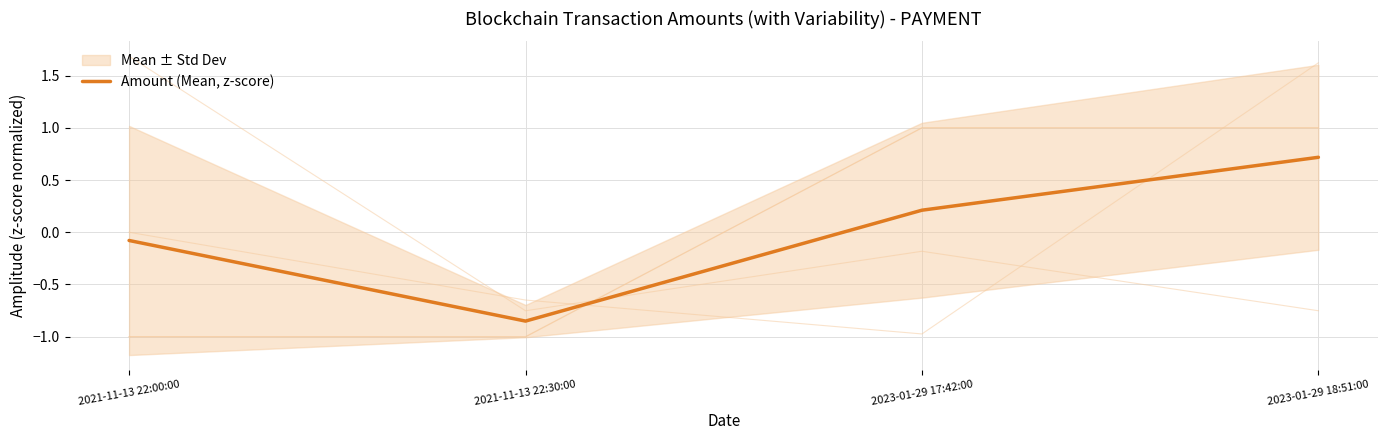

Reading right to left, list all the values displayed in this chart.

0.7	0.2	-0.9	-0.1